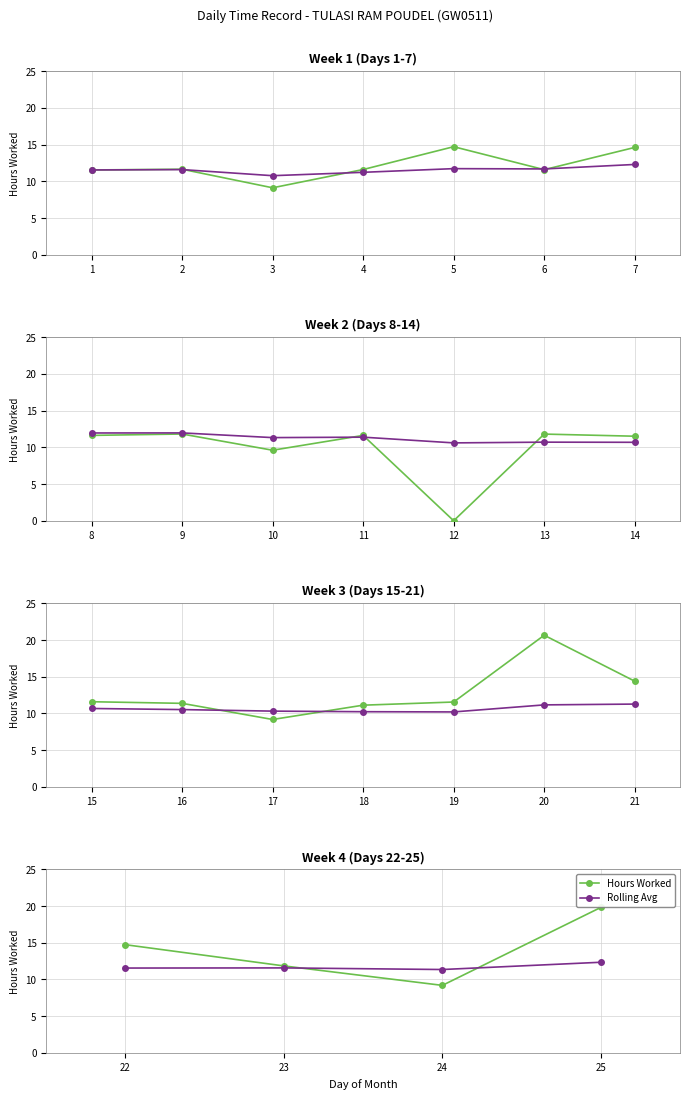

Where do Rolling Avg and Hours Worked first cross each other?

23 and 24